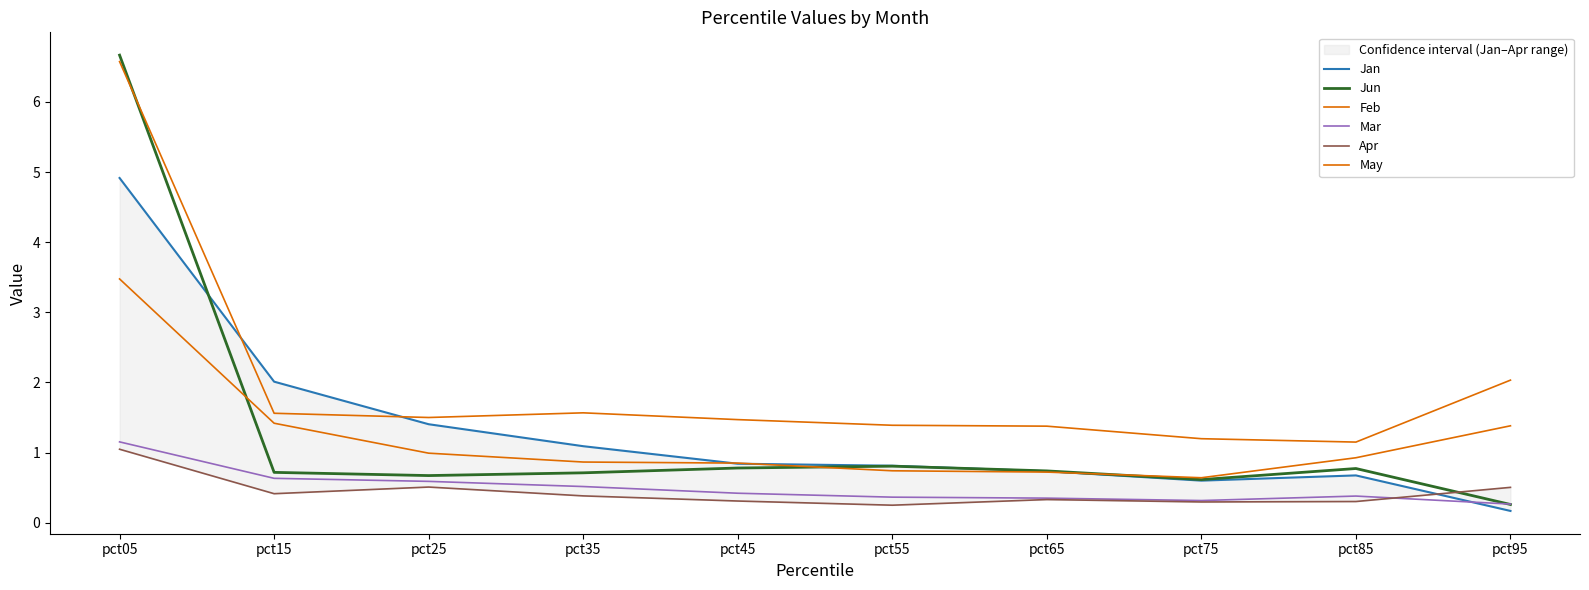

Which series has the widest spread of values?

Jun